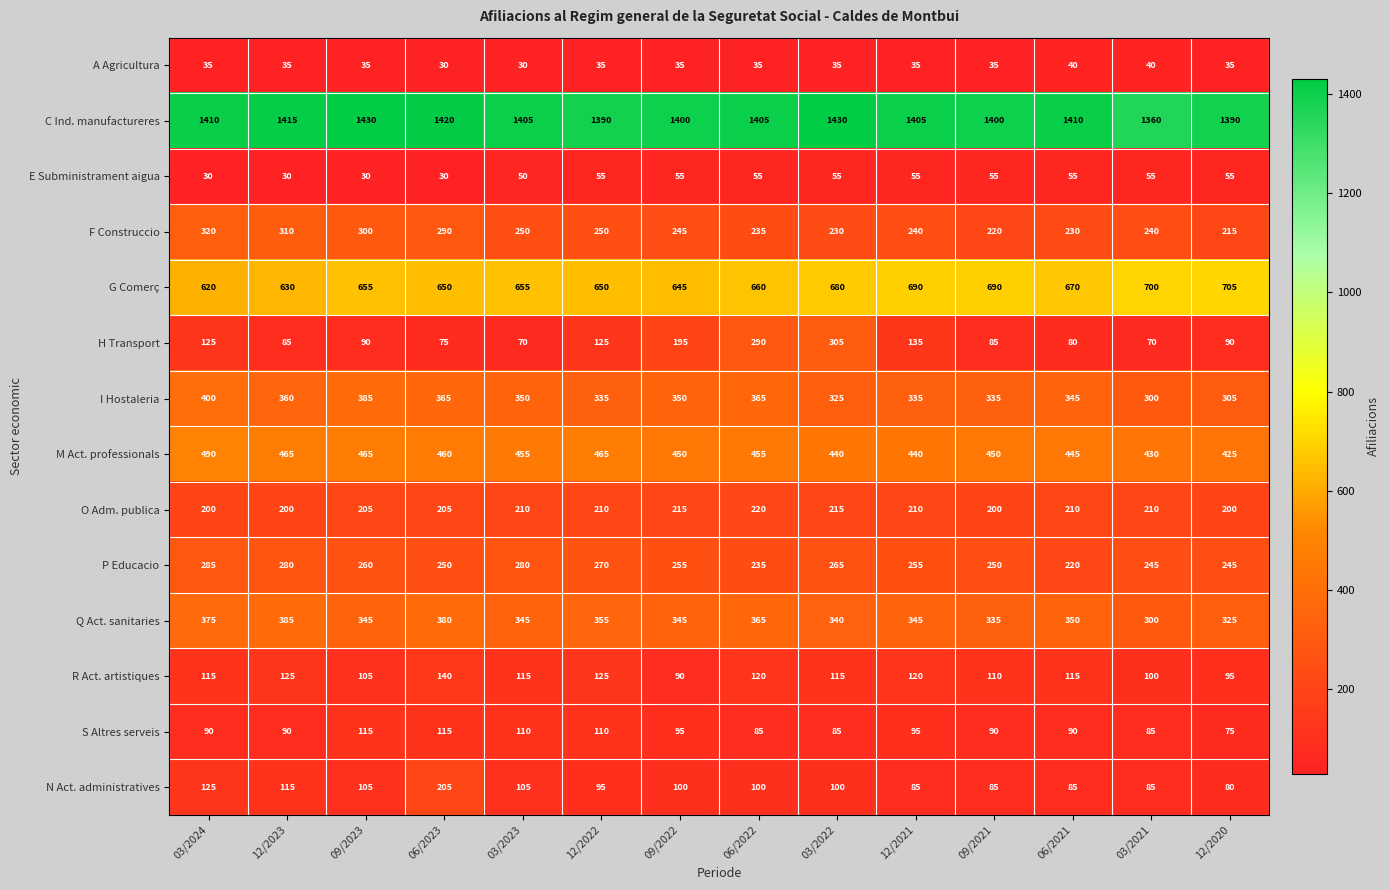

What is the minimum value for O Adm. publica?

200